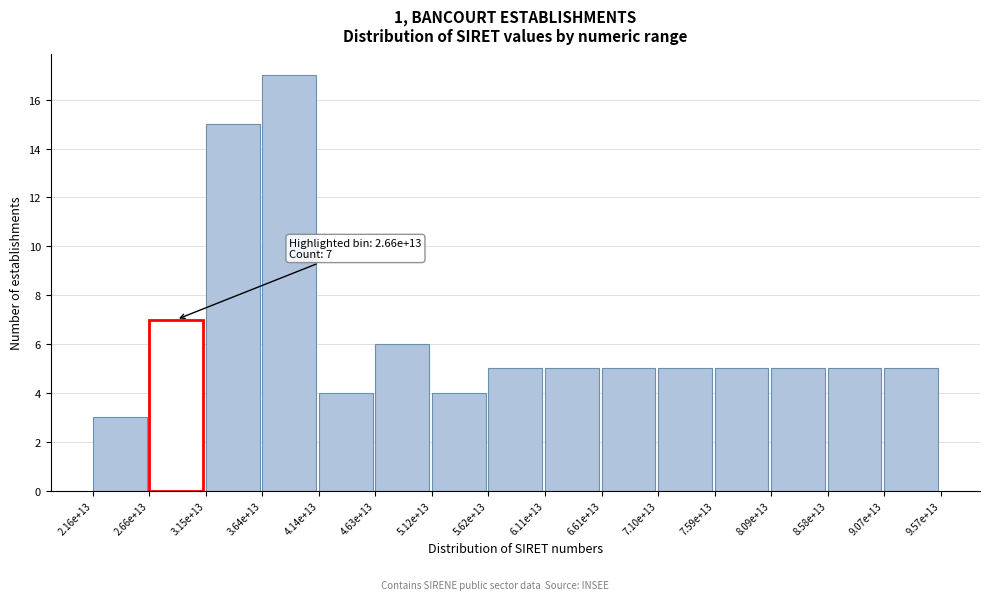

Reading left to right, what are all the values shown in this chart?

2.16e+13=3	2.66e+13=7	3.15e+13=15	3.64e+13=17	4.14e+13=4	4.63e+13=6	5.12e+13=4	5.62e+13=5	6.11e+13=5	6.61e+13=5	7.10e+13=5	7.59e+13=5	8.09e+13=5	8.58e+13=5	9.07e+13=5